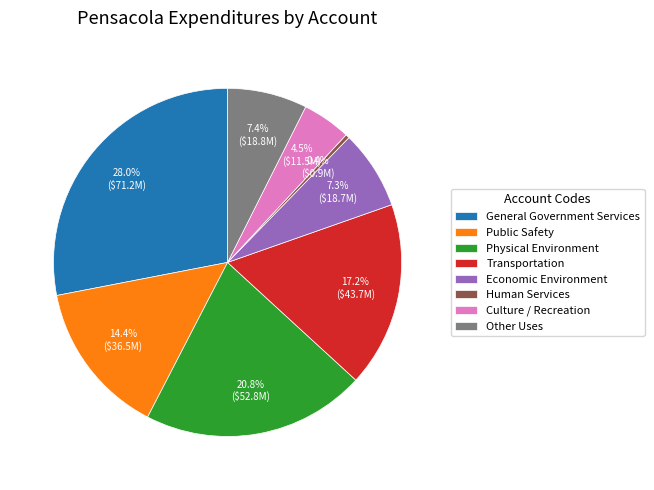

To the nearest percent, what percentage of the pie is Physical Environment?

21%